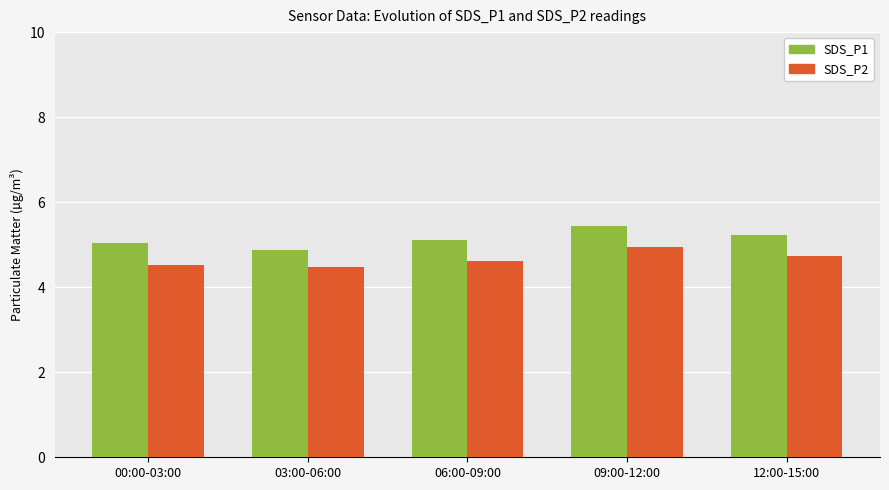

At which label does SDS_P2 reach its peak?

09:00-12:00